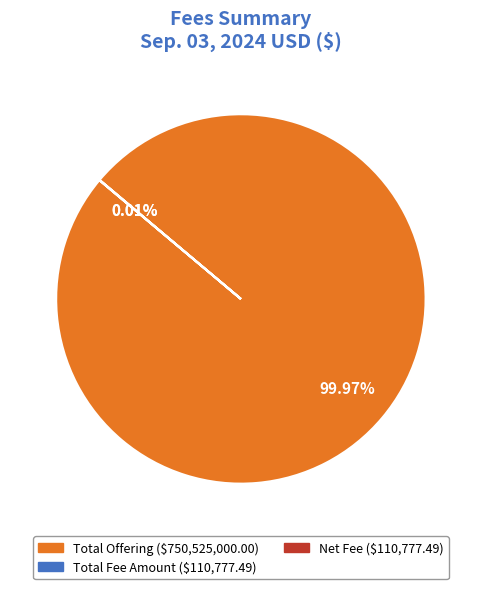

Is there a majority slice in this chart?

Yes